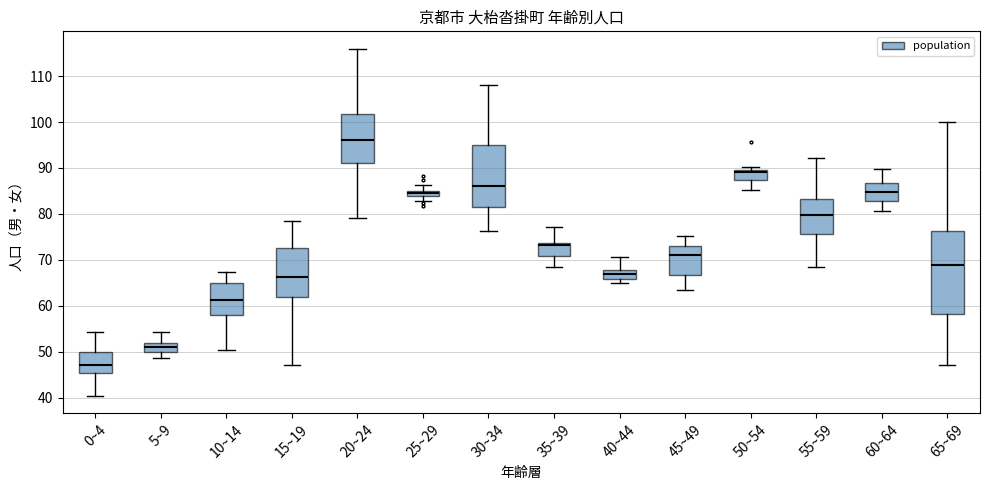

Which box is the tallest, from its lower edge to its upper edge?

65~69